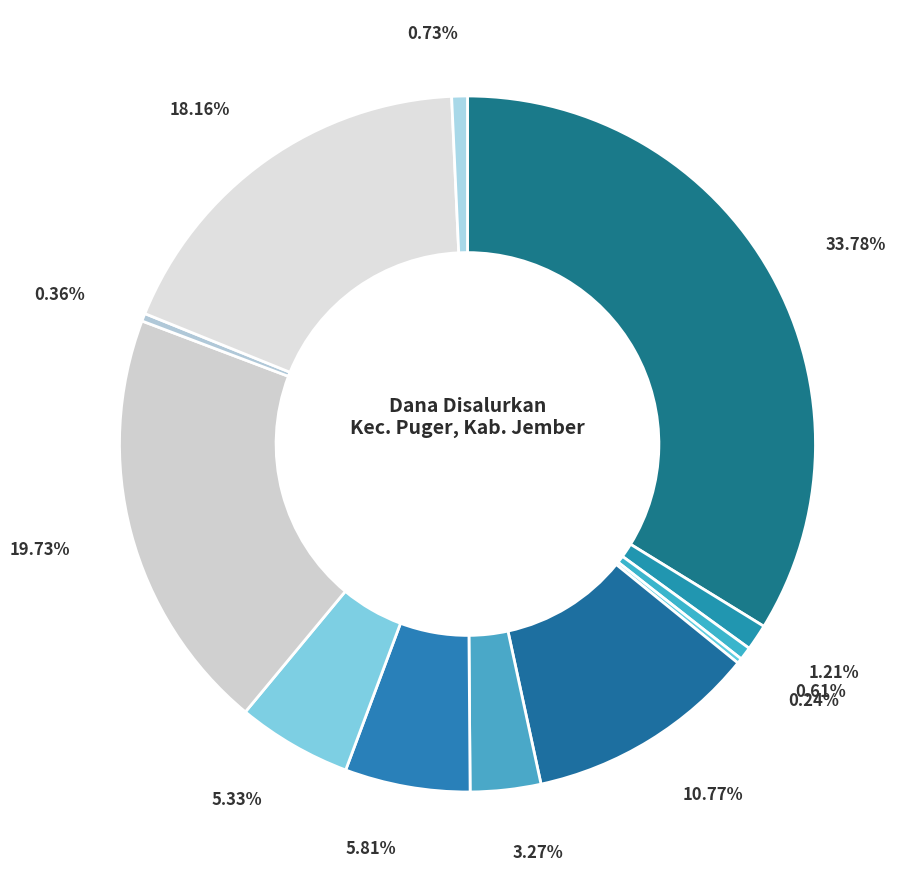

How many segments does this pie chart have?

12